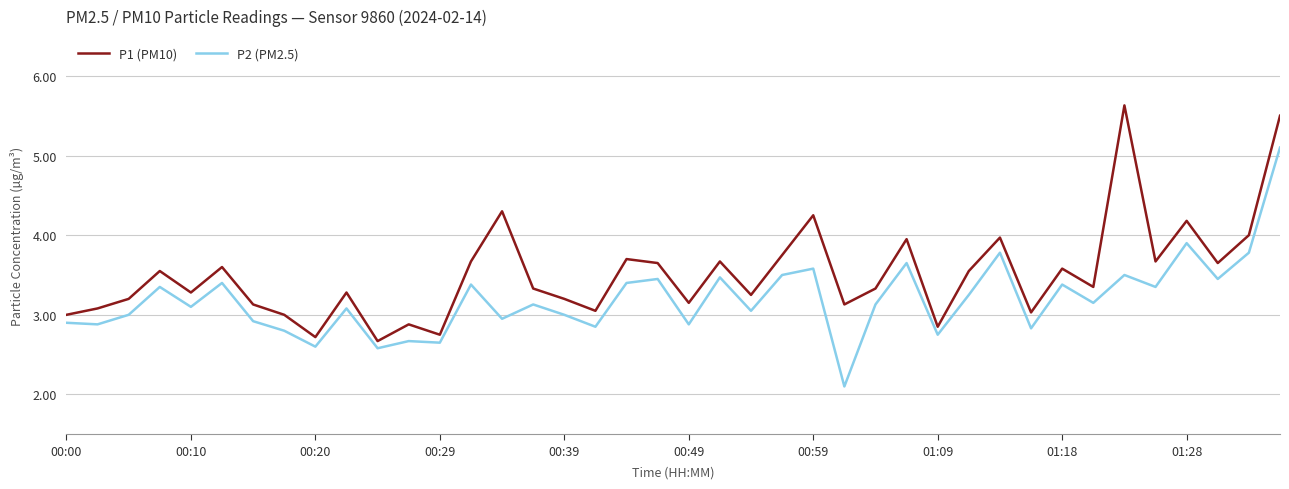

List the series in order of their peak value, highest first.

P1 (PM10), P2 (PM2.5)